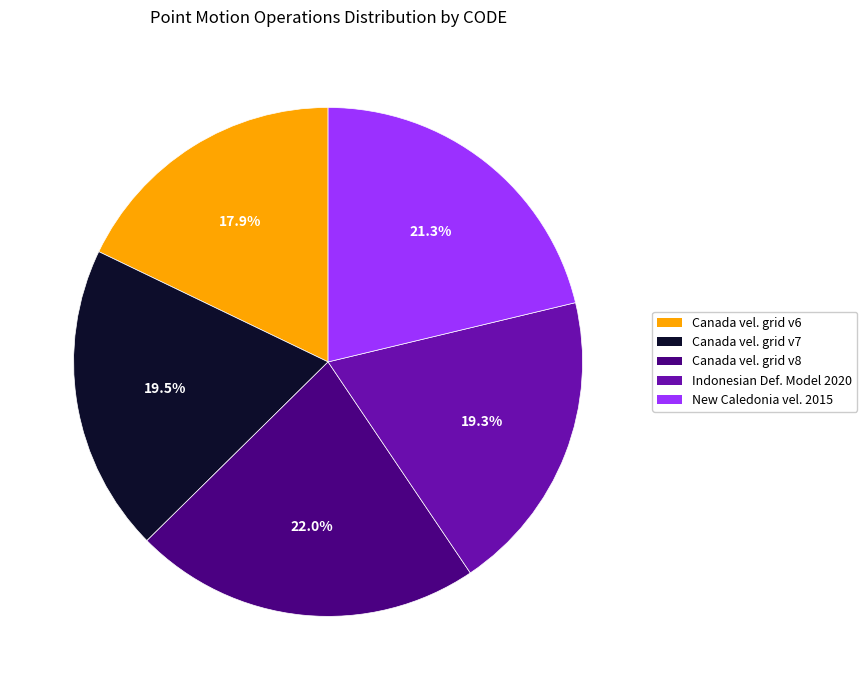

What is the smallest slice in the pie chart?

Canada vel. grid v6